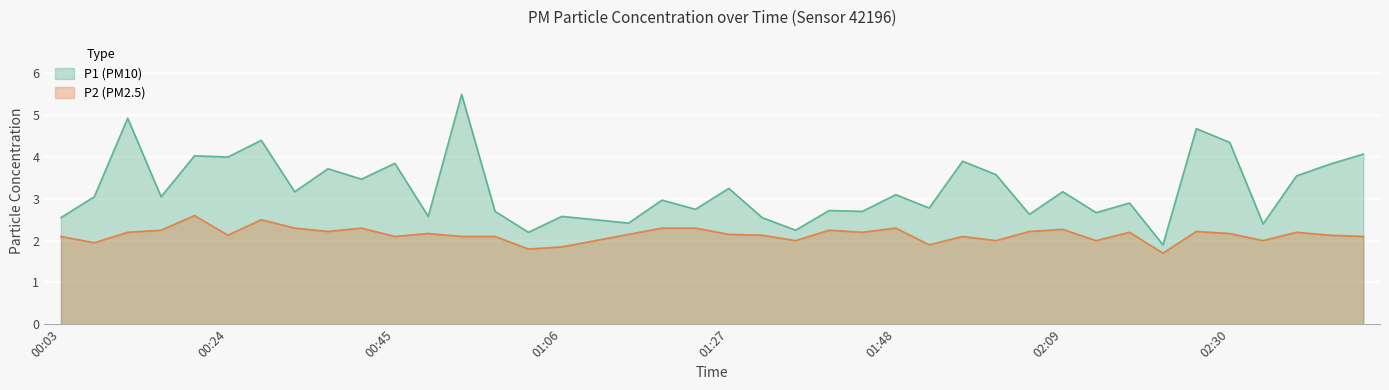

Which category has the highest value in the P1 series?

00:53